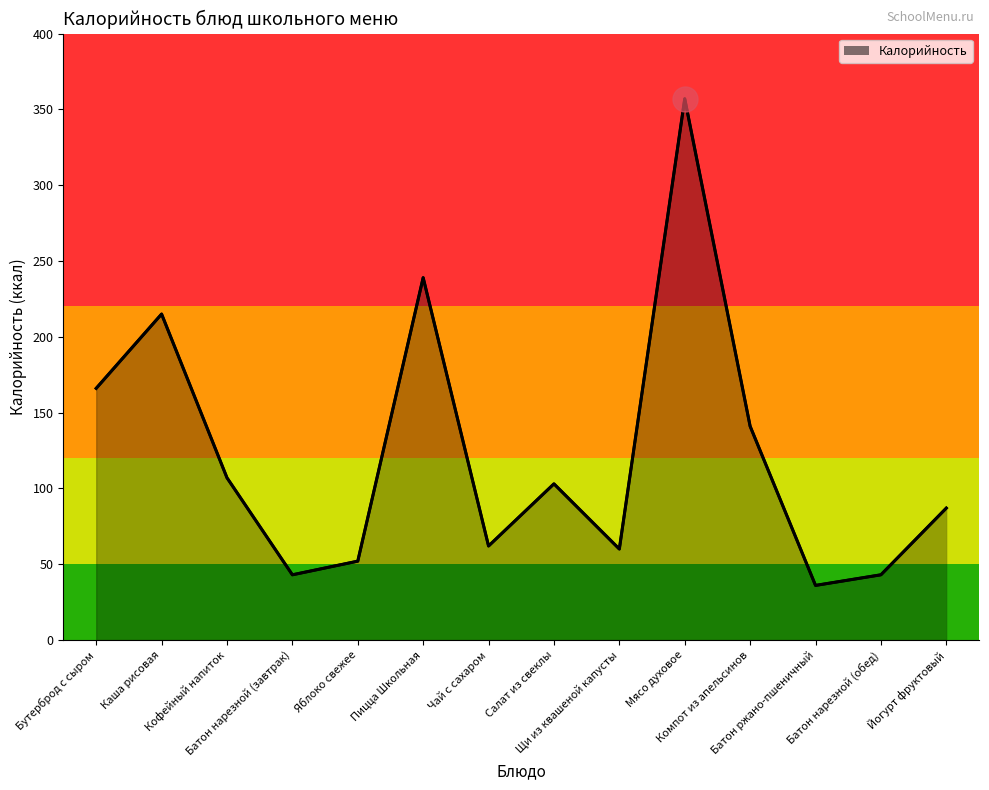

How many points are higher than both their immediate neighbors (excluding endpoints)?

4